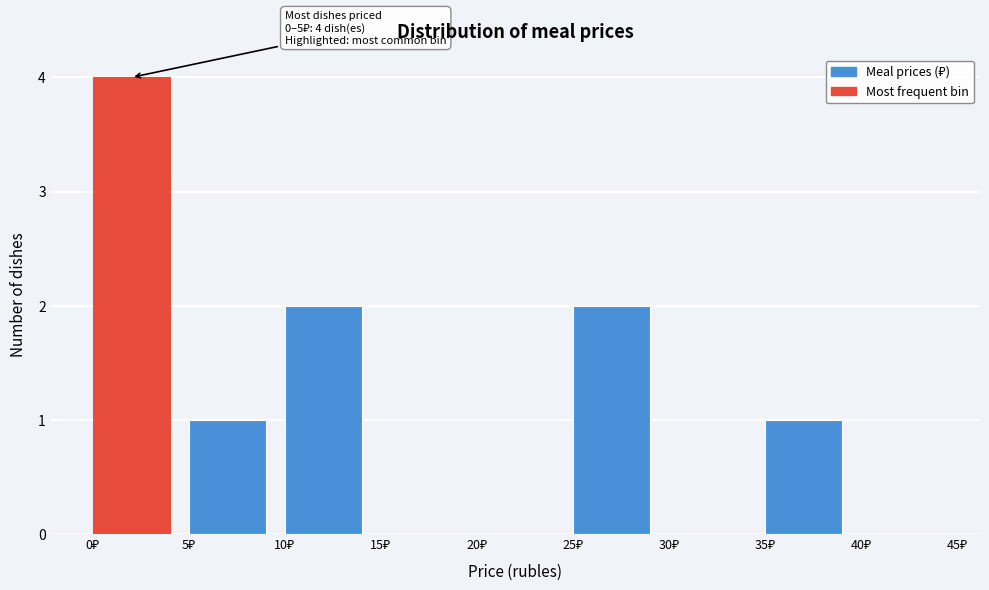

Which range on the x-axis has the tallest bar?

0 to 5